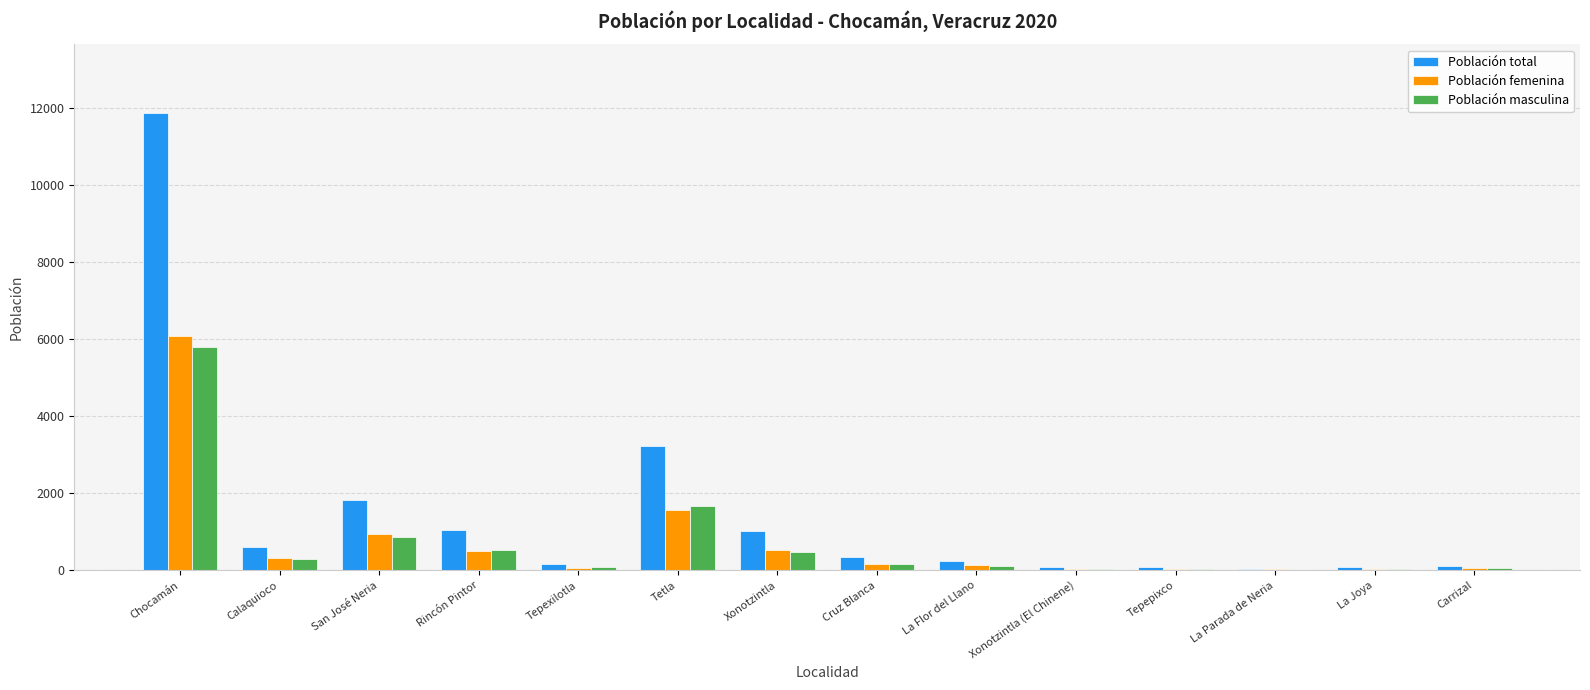

Which category has the highest value in the Población total series?

Chocamán